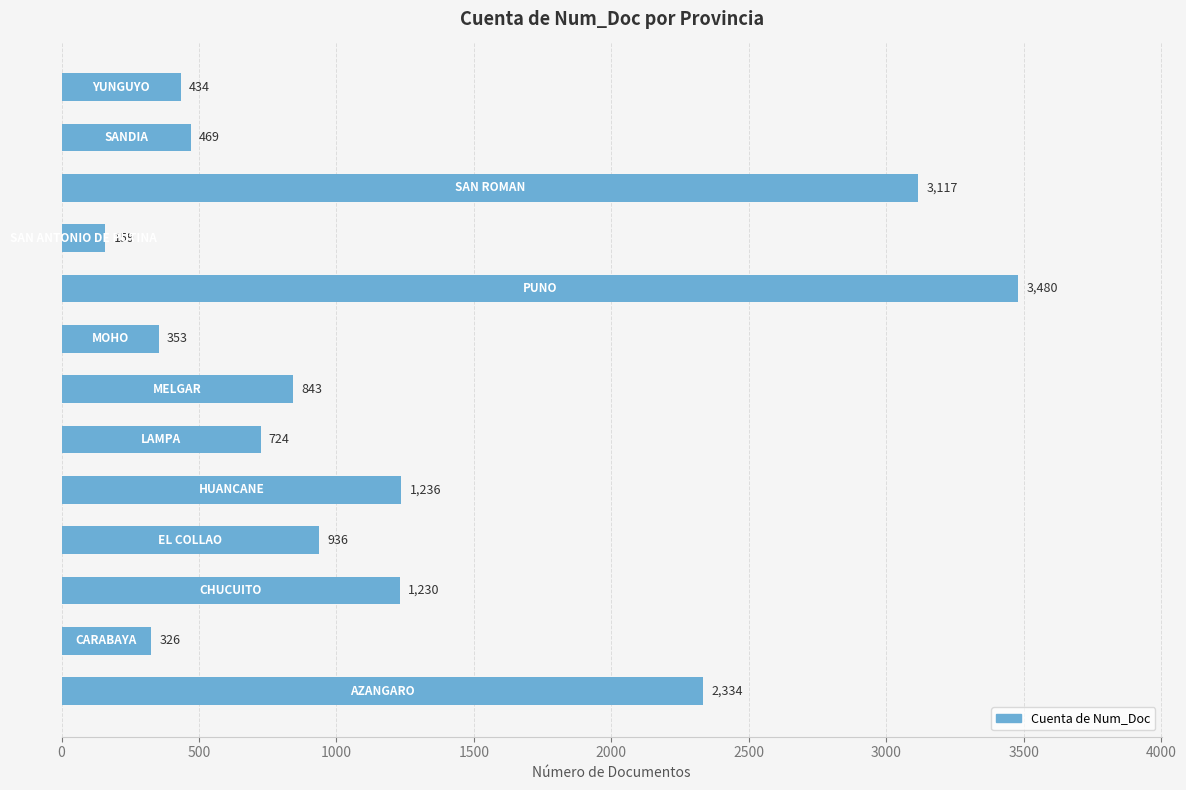

What is the smallest value displayed?

159